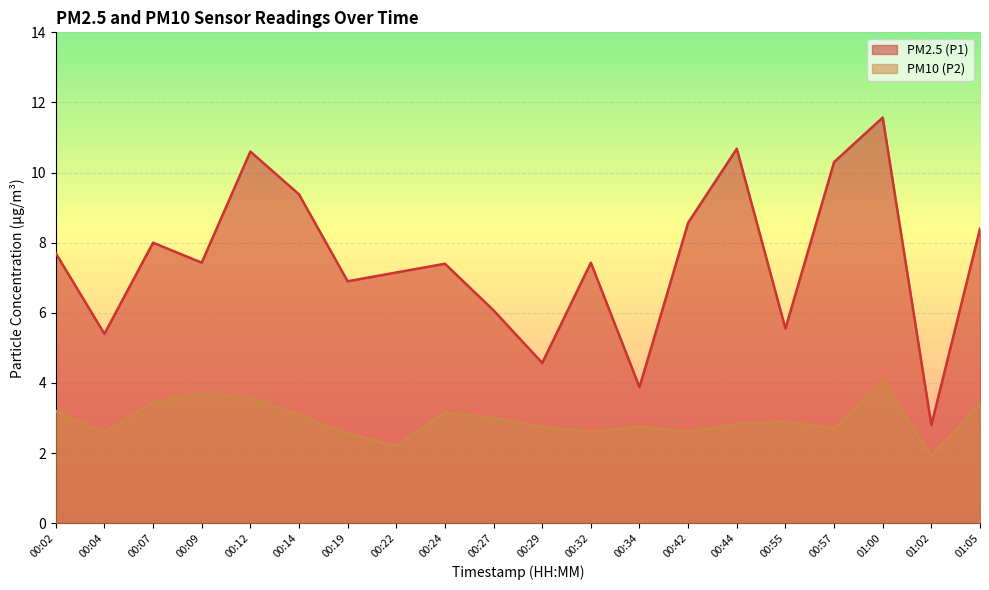

At which category does PM10 (P2) reach its first local peak?

00:09